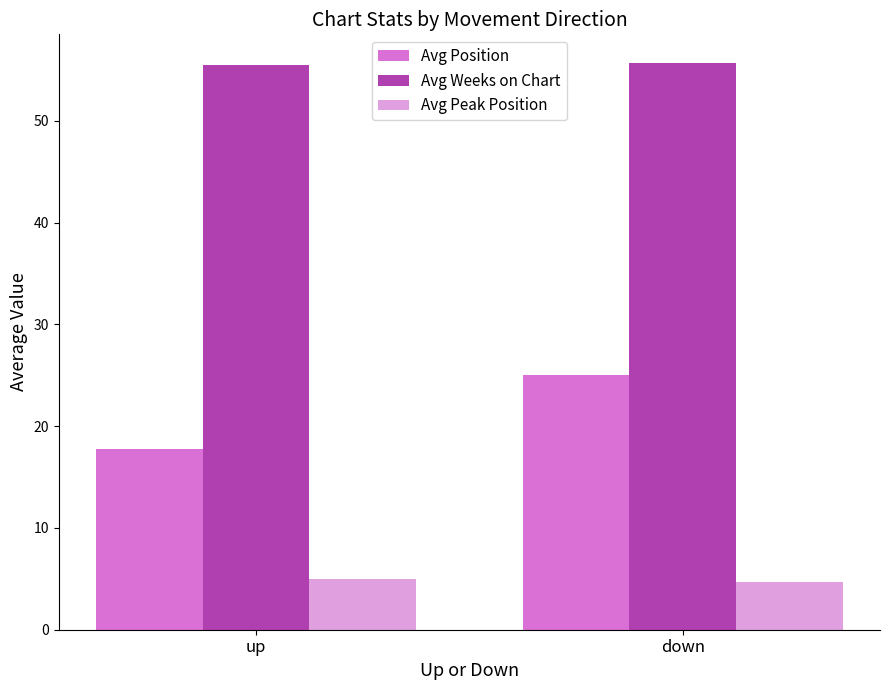

What is the label of the 2nd bar from the left?

down